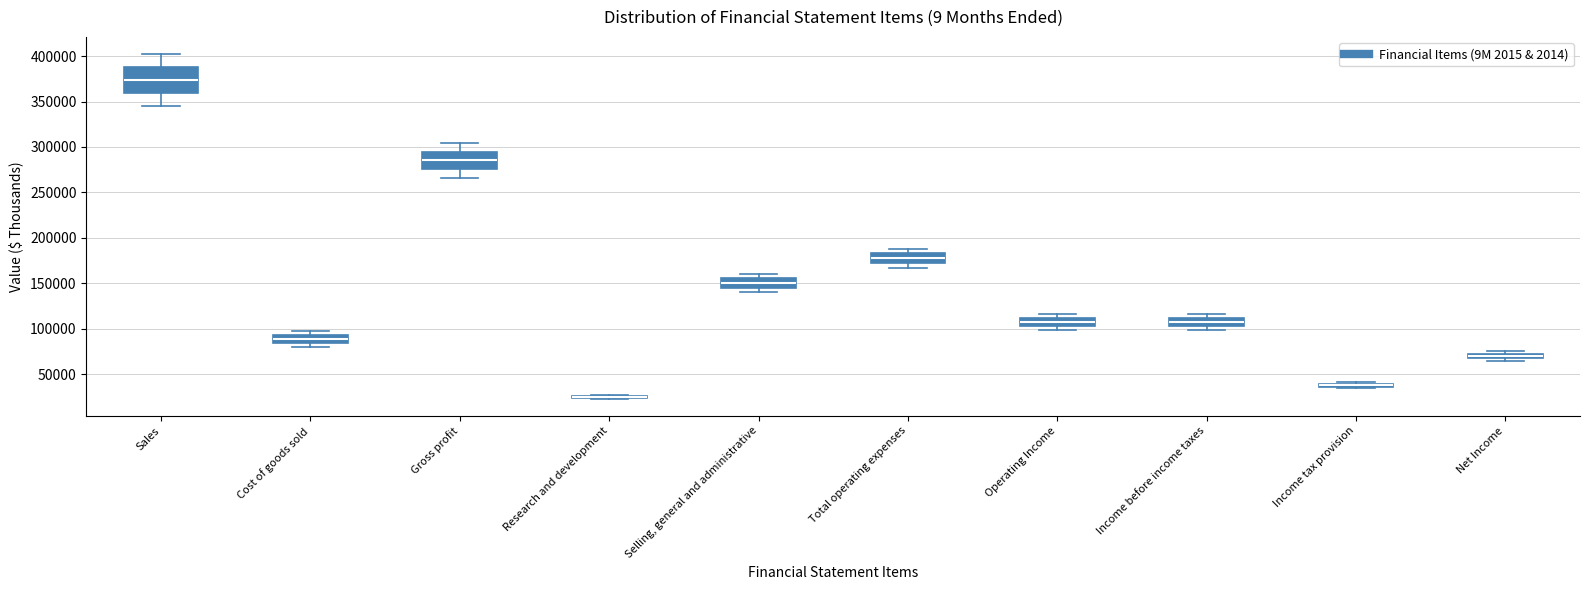

Where does the upper whisker of the box for Selling, general and administrative end on the y-axis? The values are not printed on the chart, so give them approximately, as read against the axis.

160000